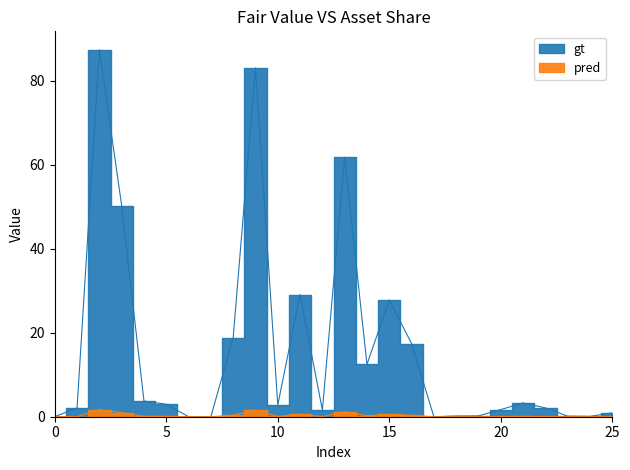

Reading left to right, transcribe all the data shown in this chart.

gt: 0.0	2.1	87.4	50.3	3.7	3.0	0.0	0.0	18.8	83.1	2.8	29.1	1.6	61.8	12.5	27.8	17.4	0.0	0.2	0.2	1.7	3.3	2.1	0.1	0.1	0.9
pred: 0.0	0.0	1.7	1.0	0.1	0.1	0.0	0.0	0.4	1.6	0.1	0.6	0.0	1.2	0.2	0.5	0.3	0.0	0.0	0.0	0.0	0.1	0.0	0.0	0.0	0.0